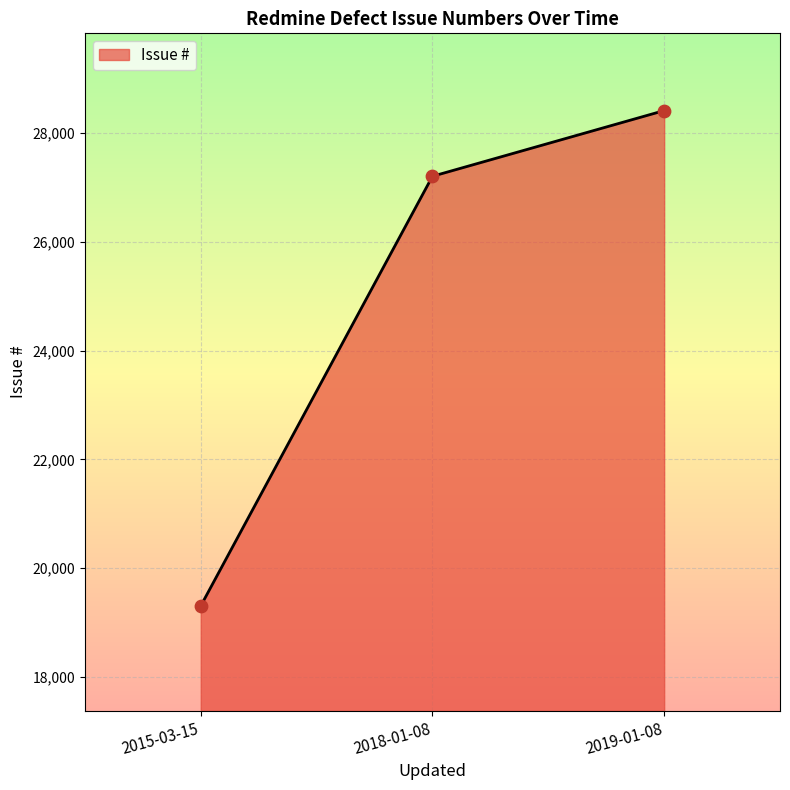

What is the ratio of the value at 2019-01-08 to the value at 2018-01-08?

1.0